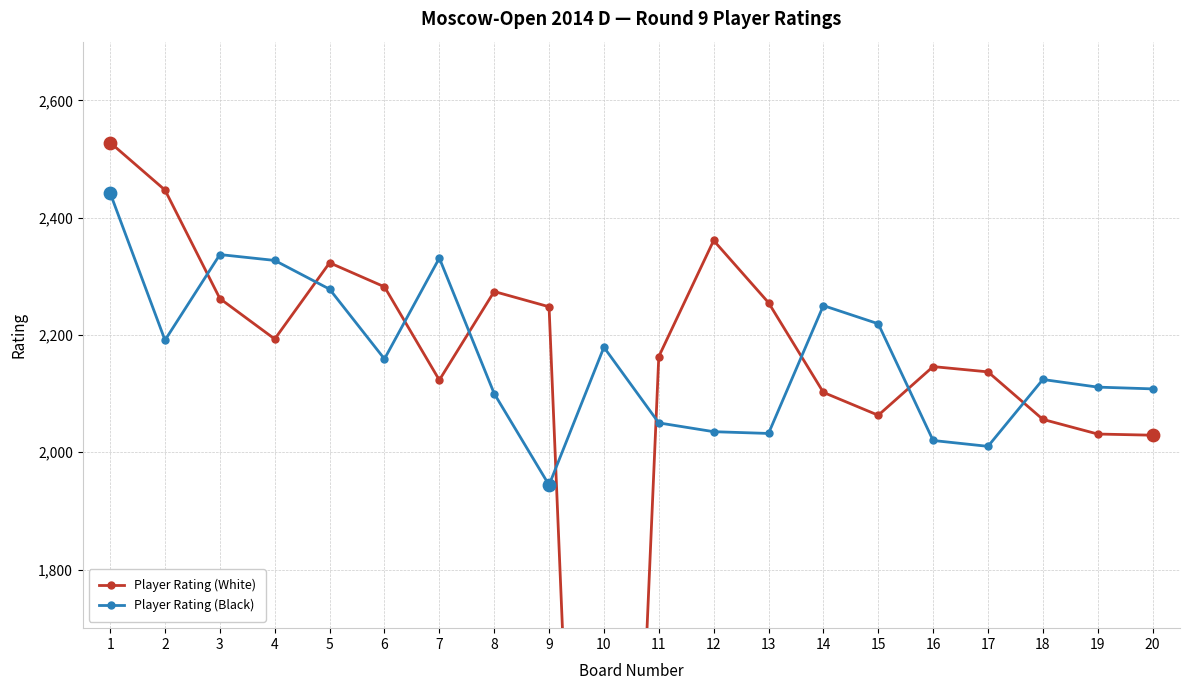

At which category is the sum across all series the highest?

1